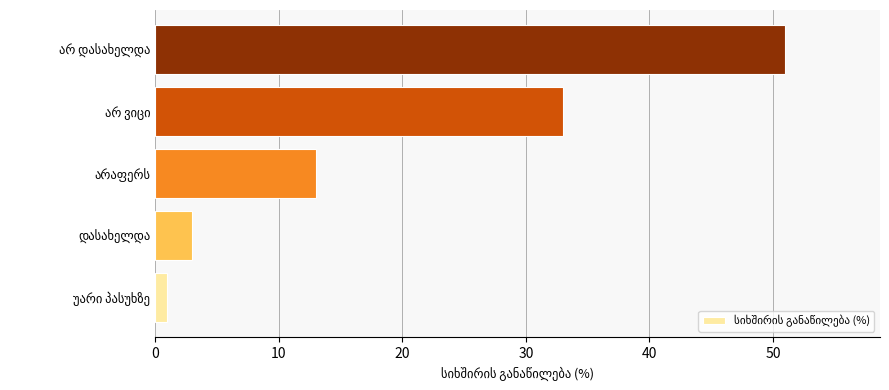

What is the difference between the maximum and minimum values?

50